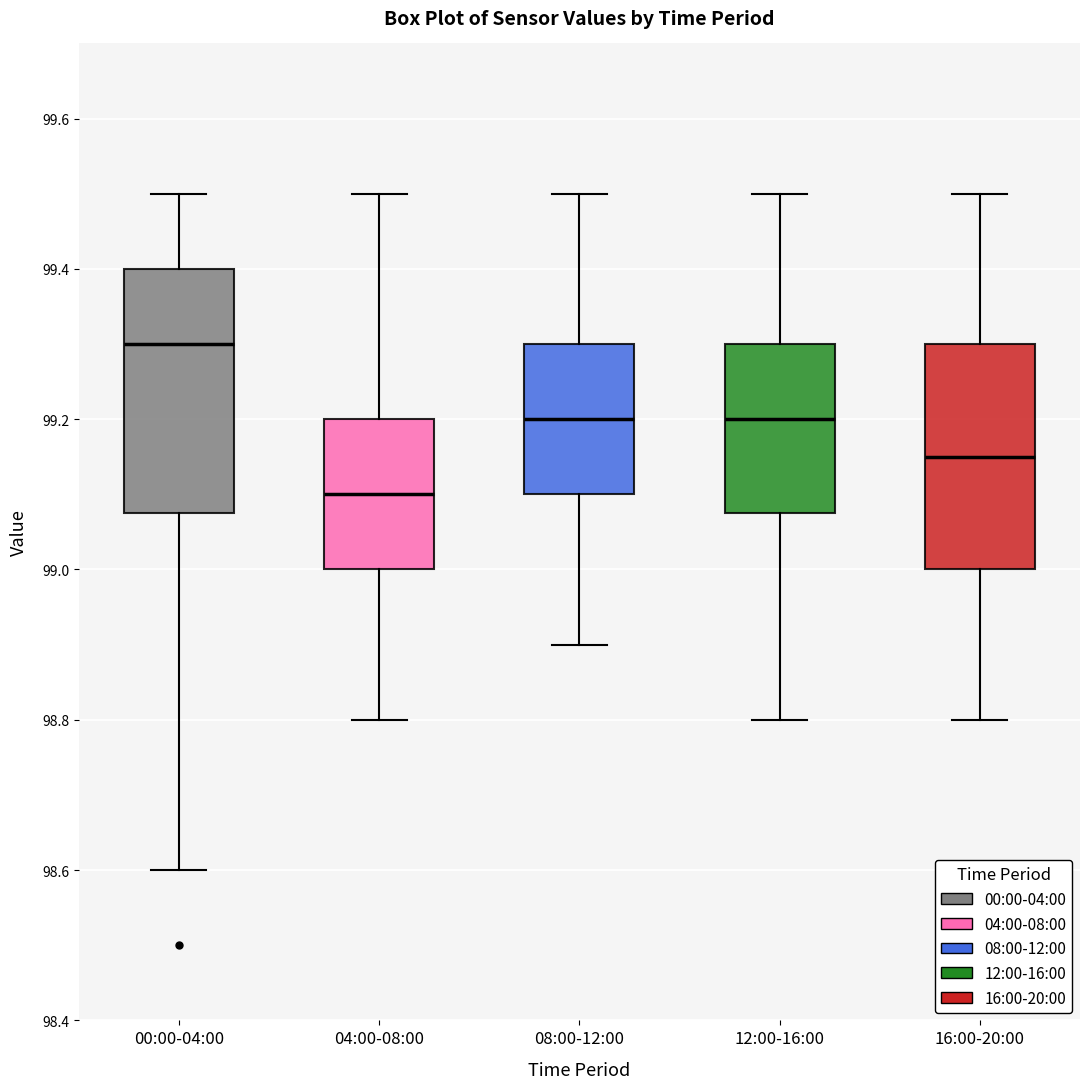

Reading left to right, read every box against the y-axis: the position of its median line, the range the box covers, and the ends of its whiskers. The values are not printed on the chart, so give them approximately, as read against the axis.

00:00-04:00: median 99.30, box 99.08 to 99.40, whiskers 98.60 to 99.50
04:00-08:00: median 99.10, box 99.00 to 99.20, whiskers 98.80 to 99.50
08:00-12:00: median 99.20, box 99.10 to 99.30, whiskers 98.90 to 99.50
12:00-16:00: median 99.20, box 99.08 to 99.30, whiskers 98.80 to 99.50
16:00-20:00: median 99.16, box 99.00 to 99.30, whiskers 98.80 to 99.50